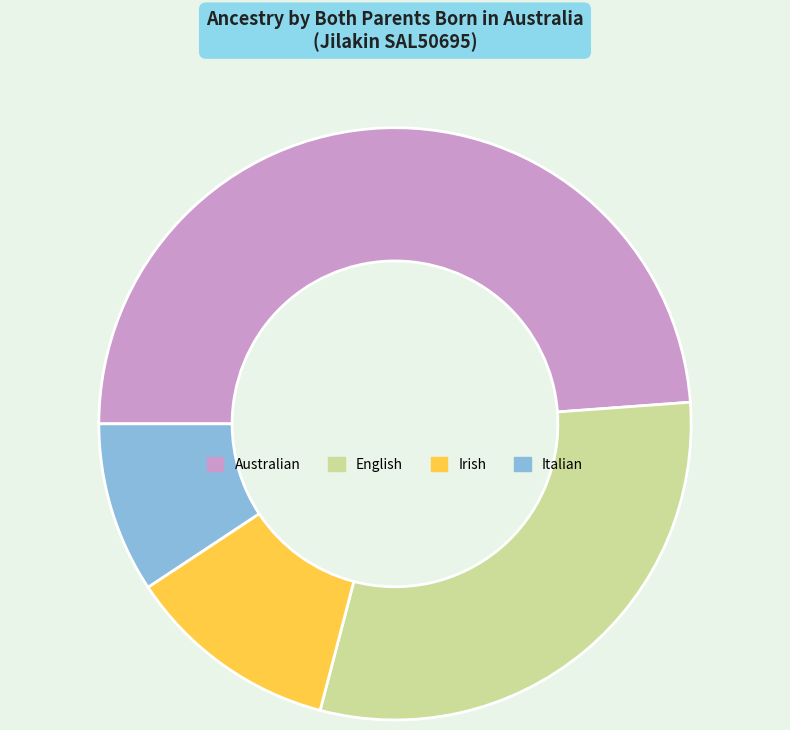

Combined, do Italian and Australian account for over 50%?

Yes